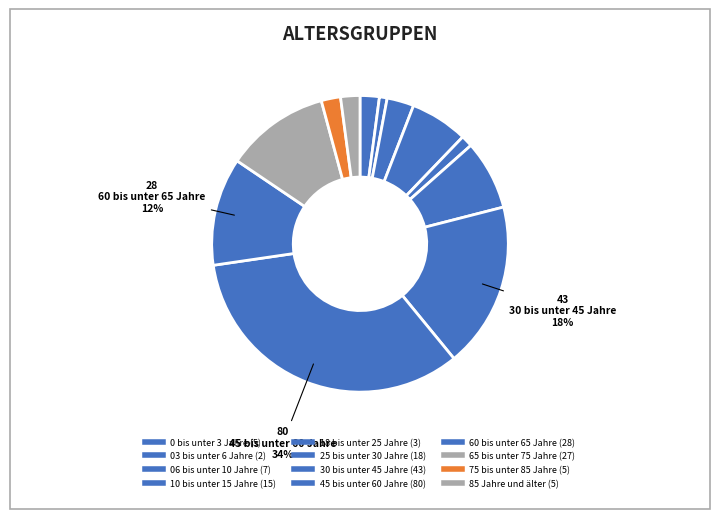

Is it true that 06 bis unter 10 Jahre is 3% of the pie?

True